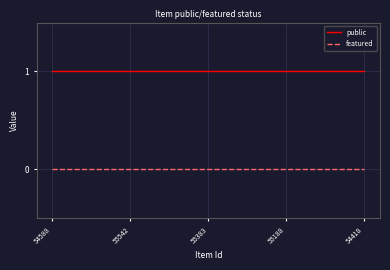

Rank the series at 55383 from lowest to highest value.

featured, public